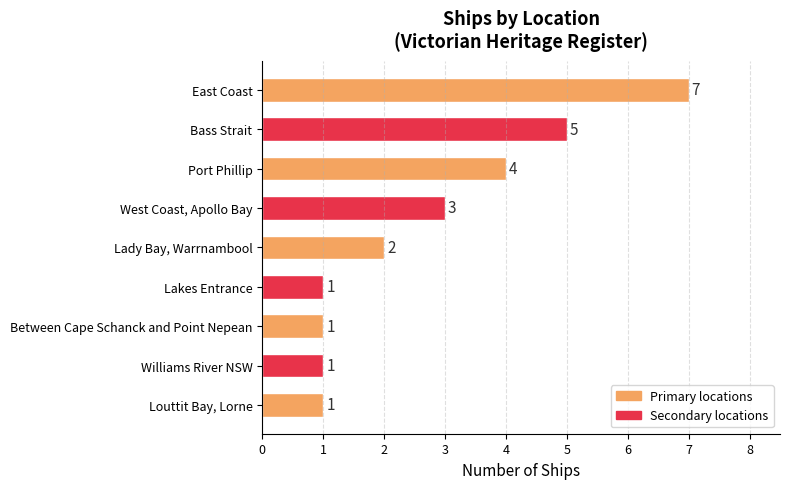

Which has a higher value, Bass Strait or Lady Bay, Warrnambool?

Bass Strait